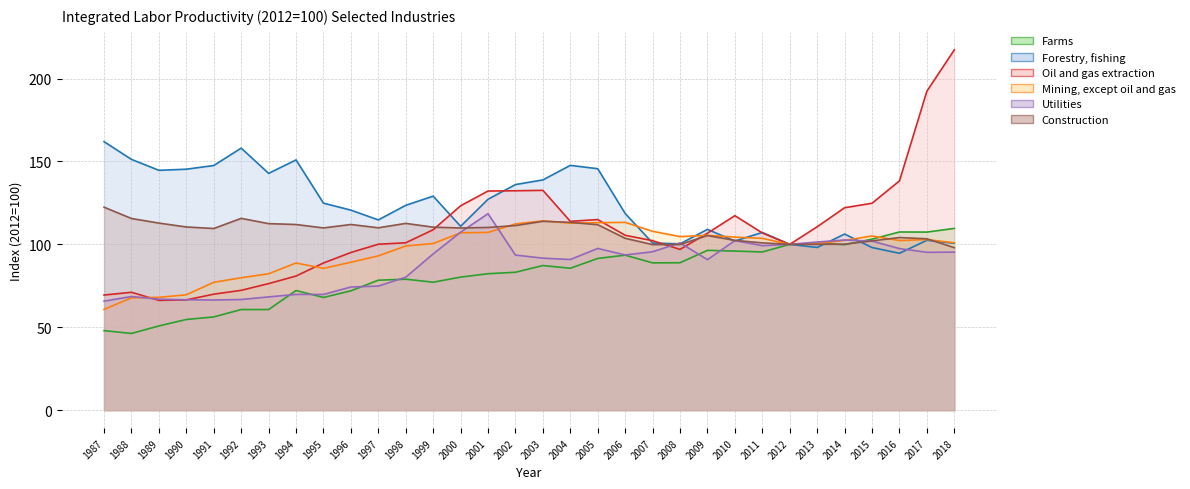

Is it true that Mining, except oil and gas equals 113.3 at 2006?

True